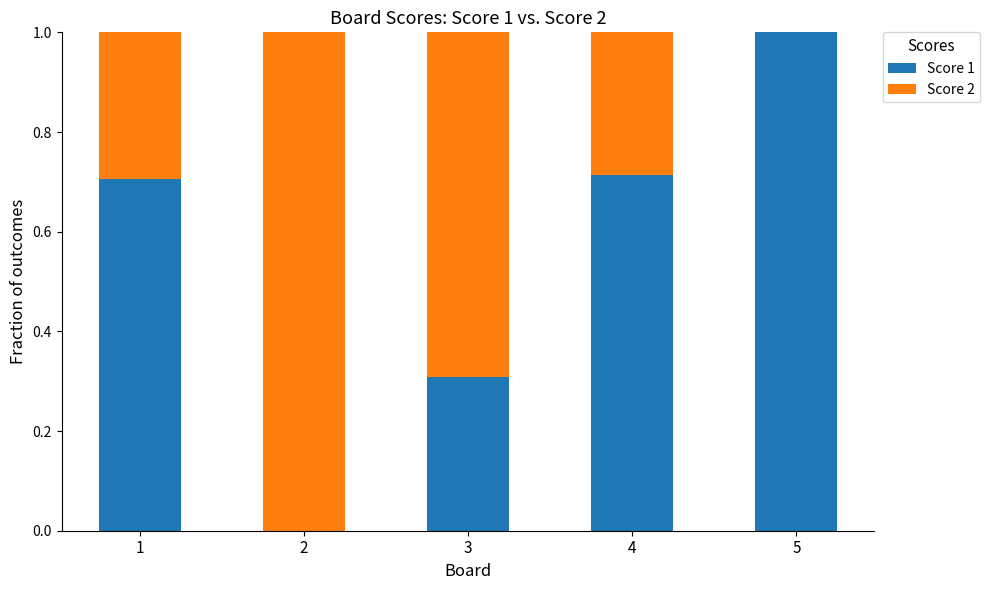

Is it true that Score 1 equals 1.1 at 4?

False